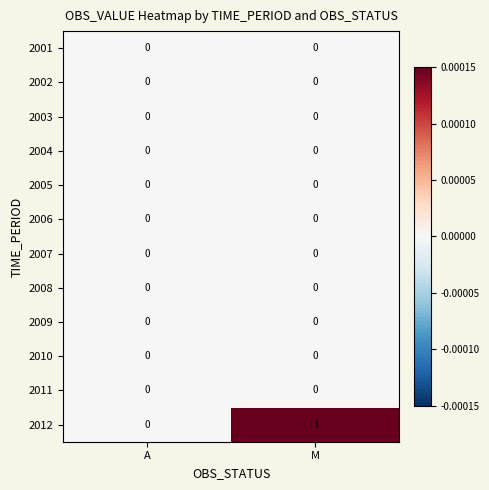

Which label corresponds to the largest value in the chart?

M